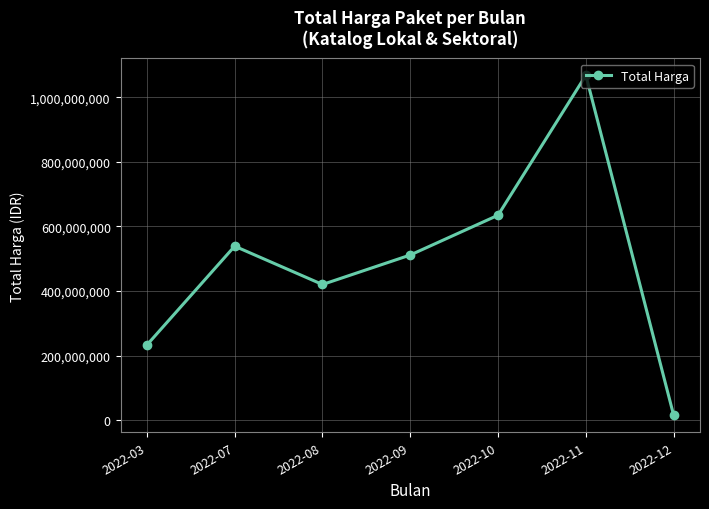

Does the chart display data point markers on the line(s)?

Yes